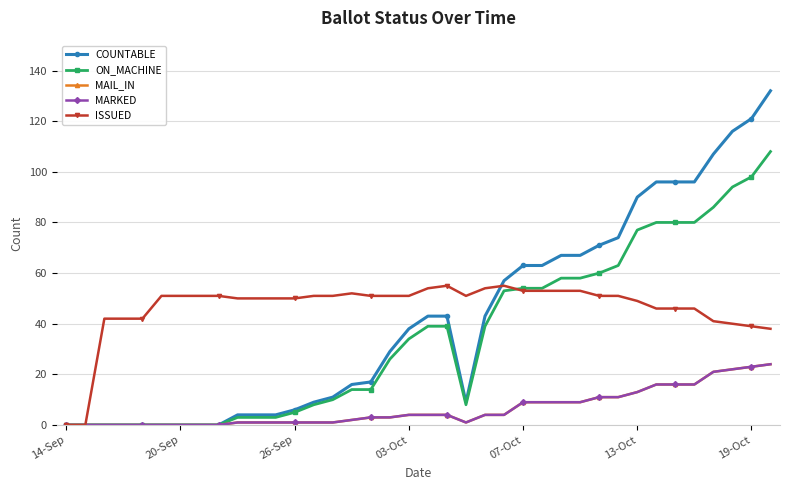

Is this an area chart (filled region under the line)?

No